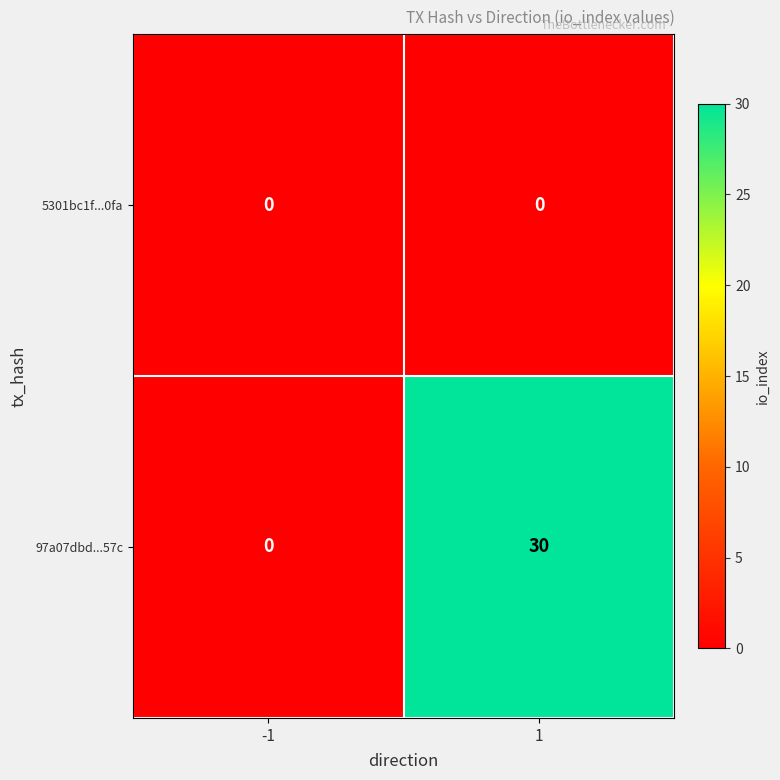

What value does the 97a07dbd...57c series have at 1?

30